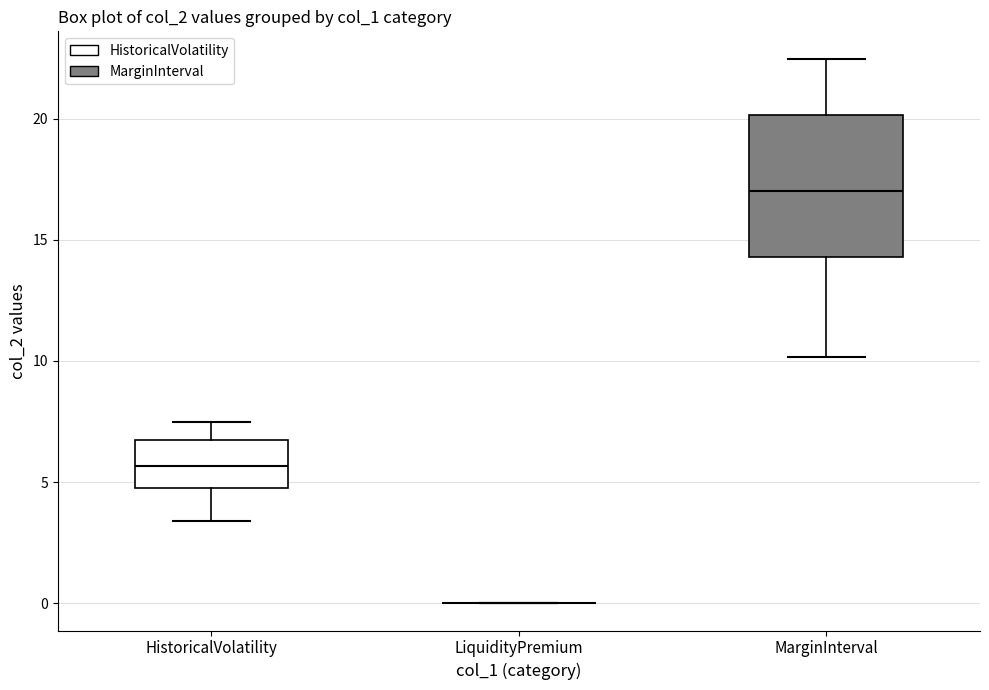

Comparing the boxes themselves (not the whiskers), which one is the tallest?

MarginInterval